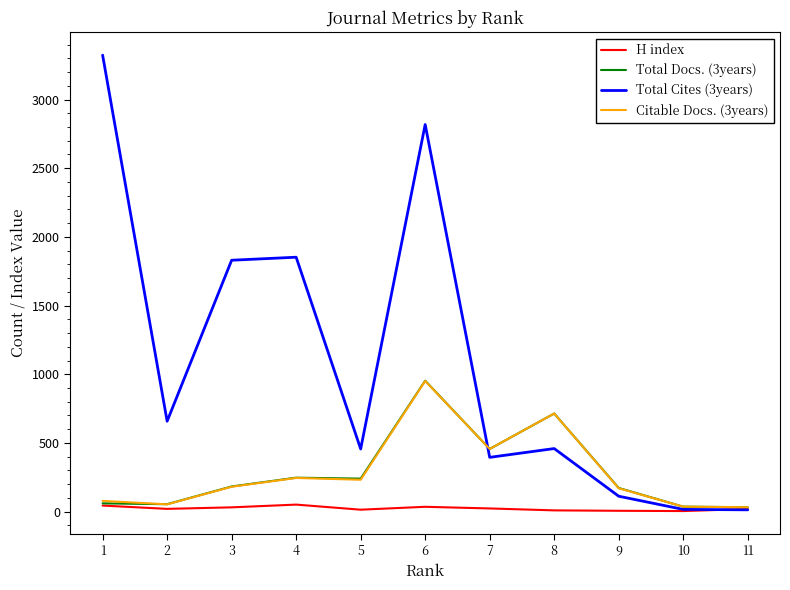

At which category is the sum across all series the highest?

6